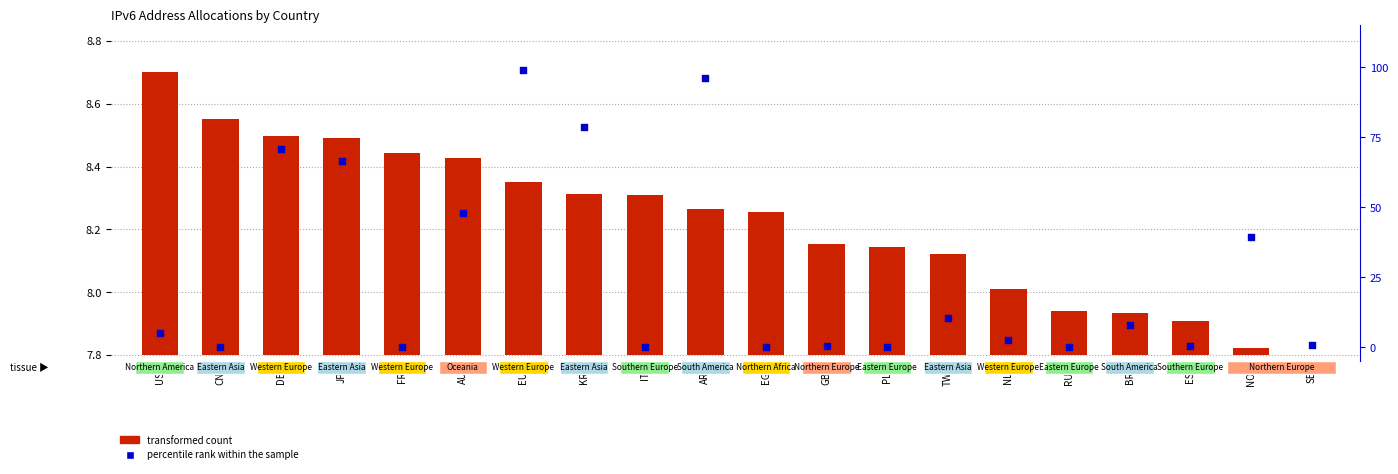

At how many categories does at least one series exceed 64?

5